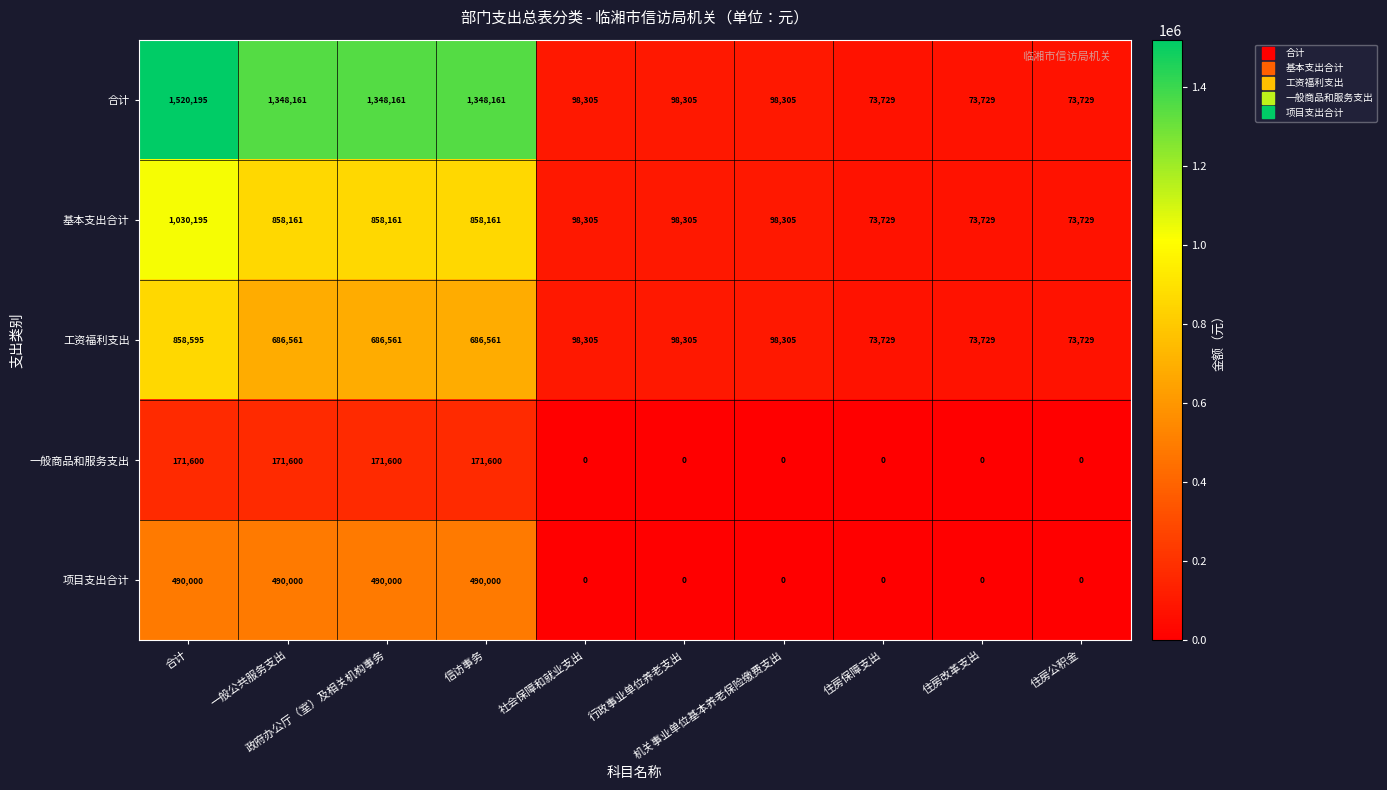

What is the maximum value shown in the chart?

1520195